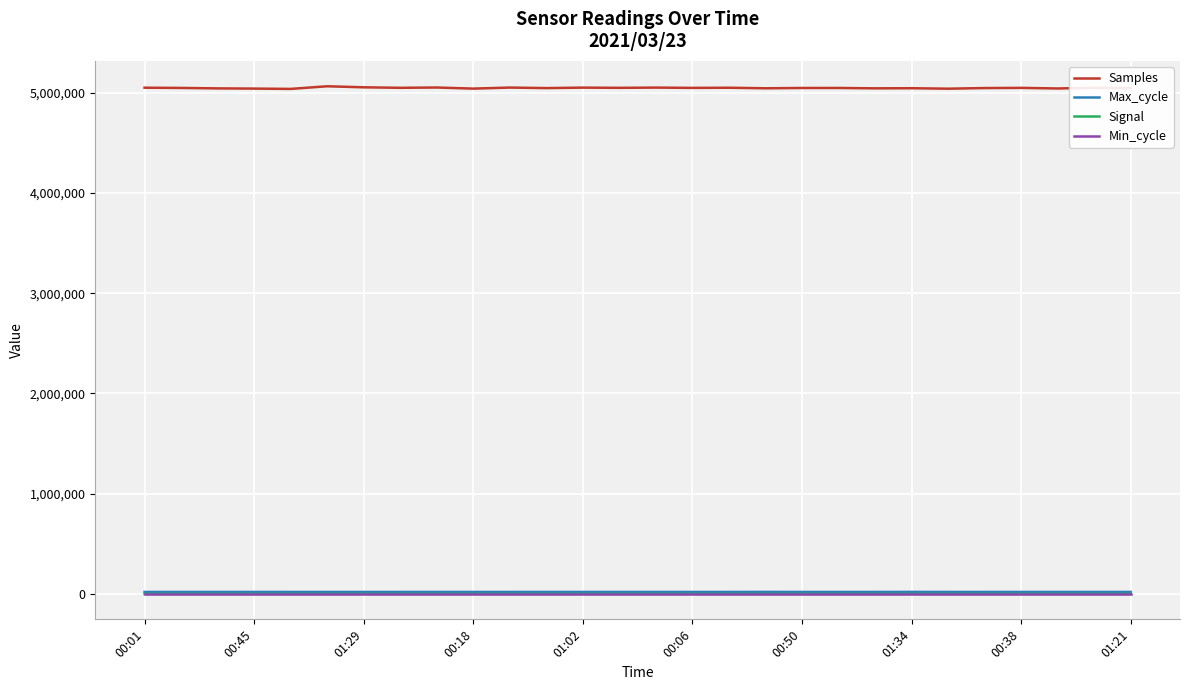

True or false: Min_cycle and Samples intersect in this chart.

False